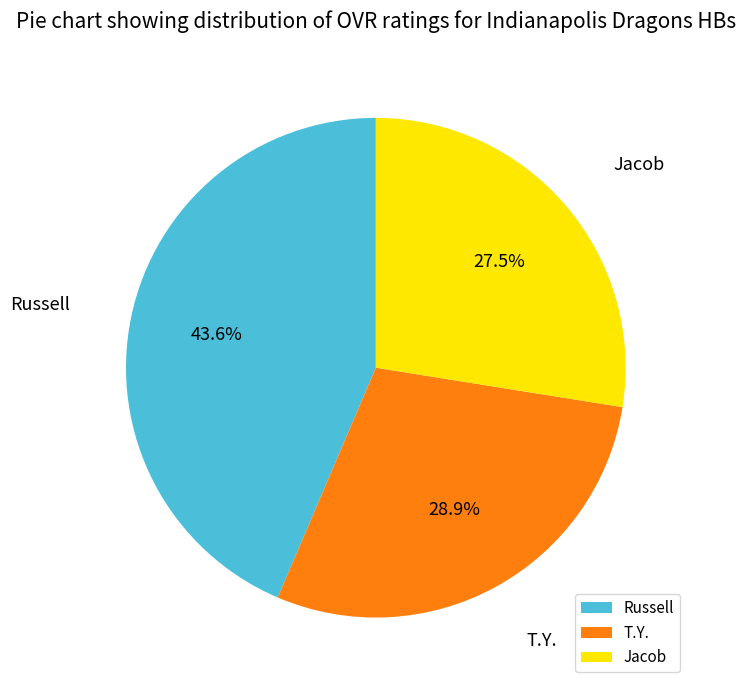

Rank the categories by value from highest to lowest.

Russell, T.Y., Jacob